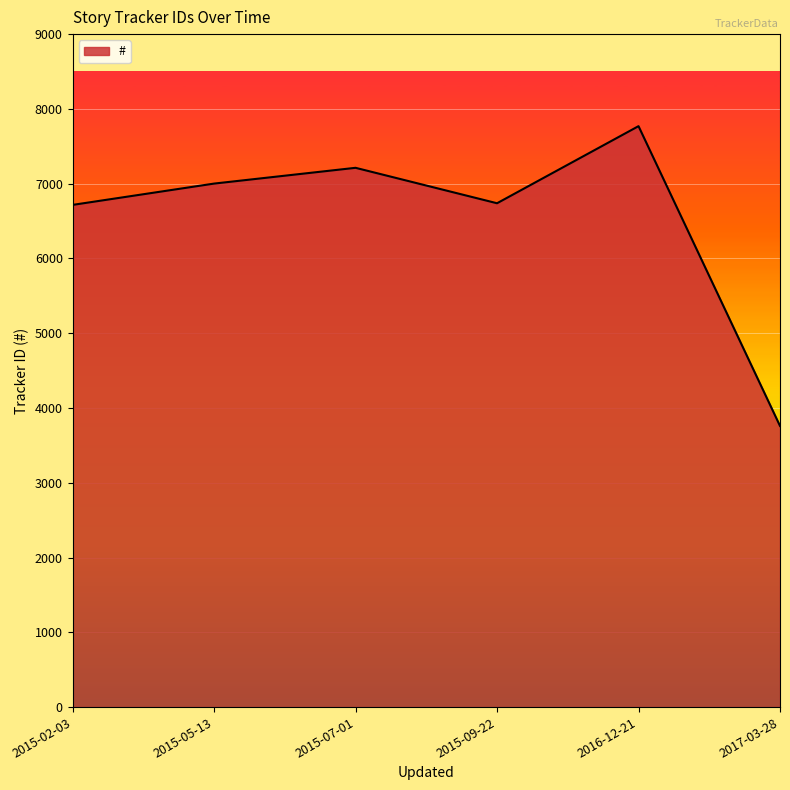

Which has a higher value, 2015-07-01 or 2015-09-22?

2015-07-01